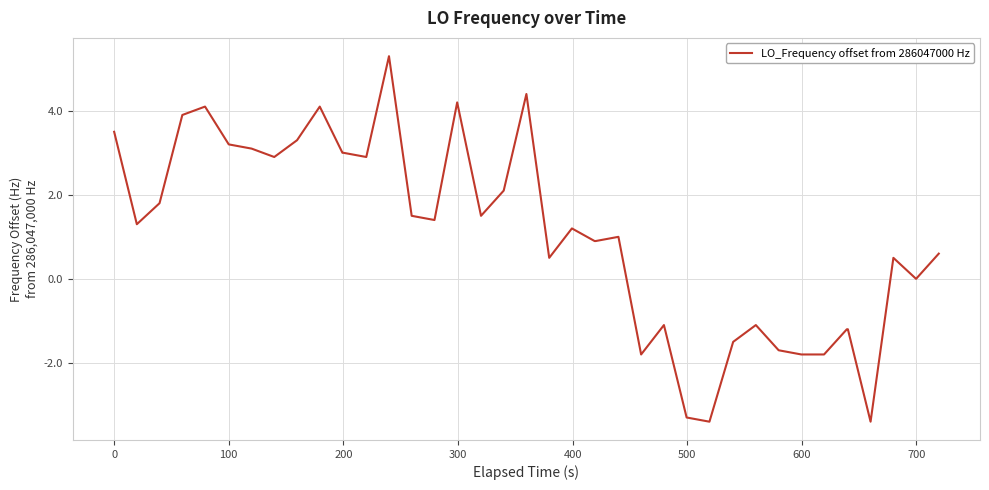

What is the greatest value displayed?

5.3